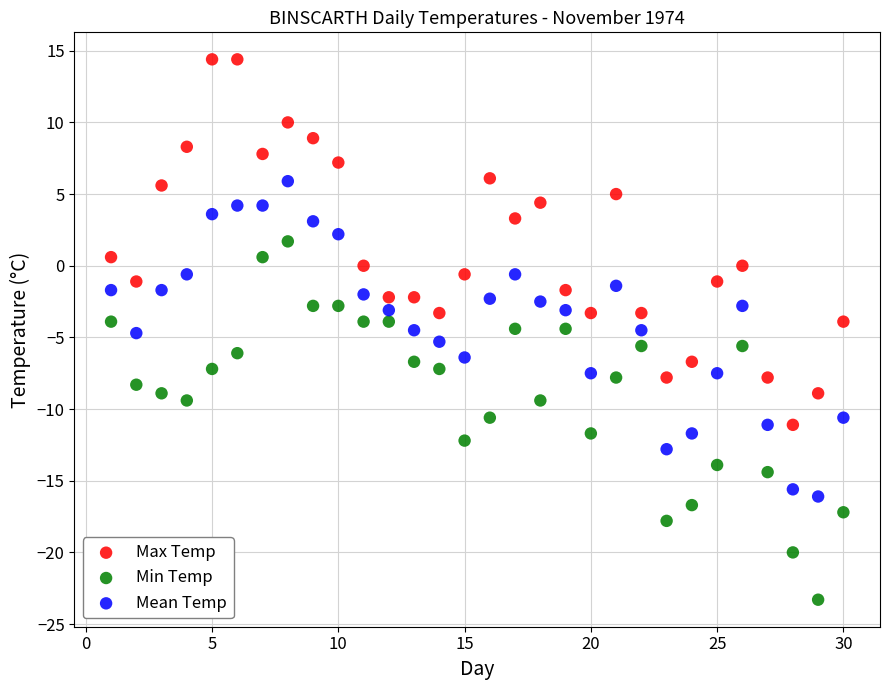

Which series contains the highest Y value?

Max Temp